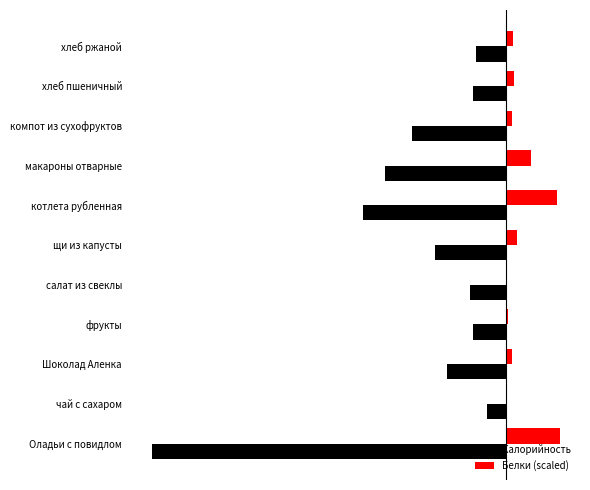

List the series in order of their overall mean, lowest first.

Калорийность, Белки (scaled)